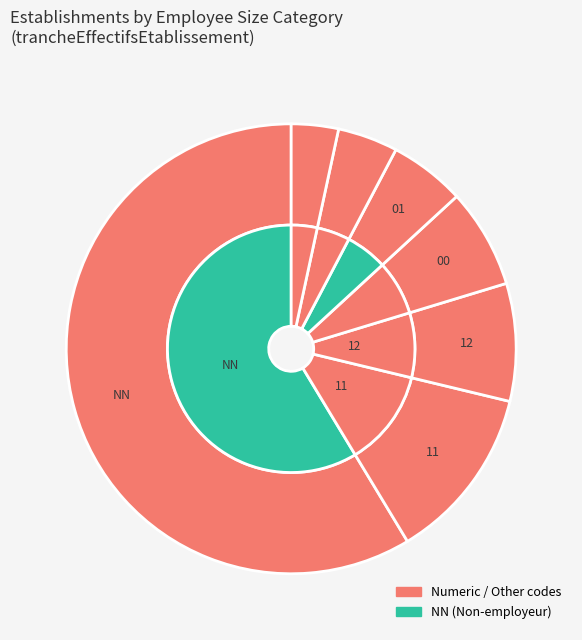

What is the change in value from 12 to 01?

-29